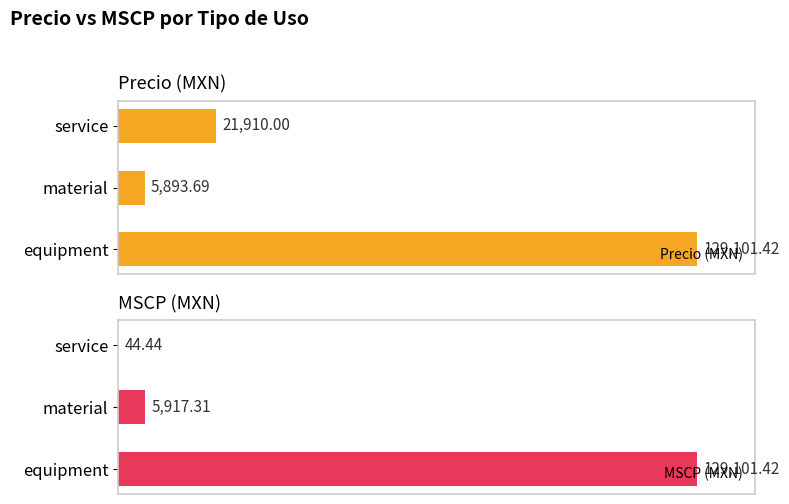

List the labels in order of Precio (MXN) value, smallest first.

material, service, equipment